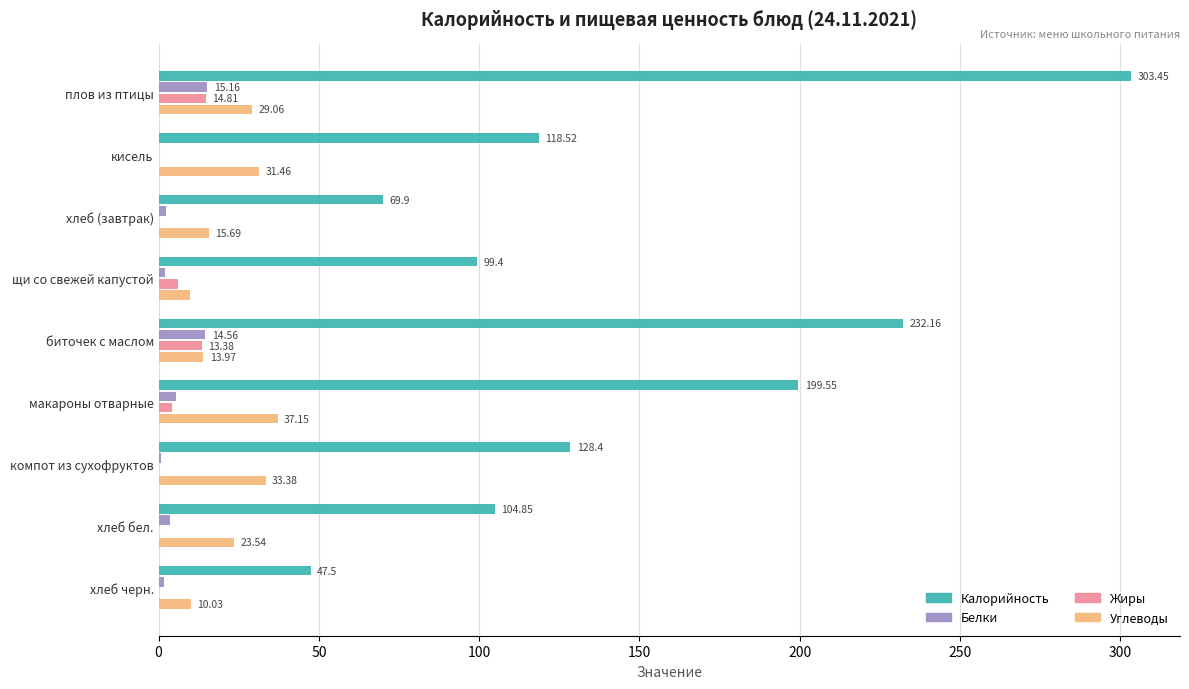

What is the average value of the Углеводы series?

22.7